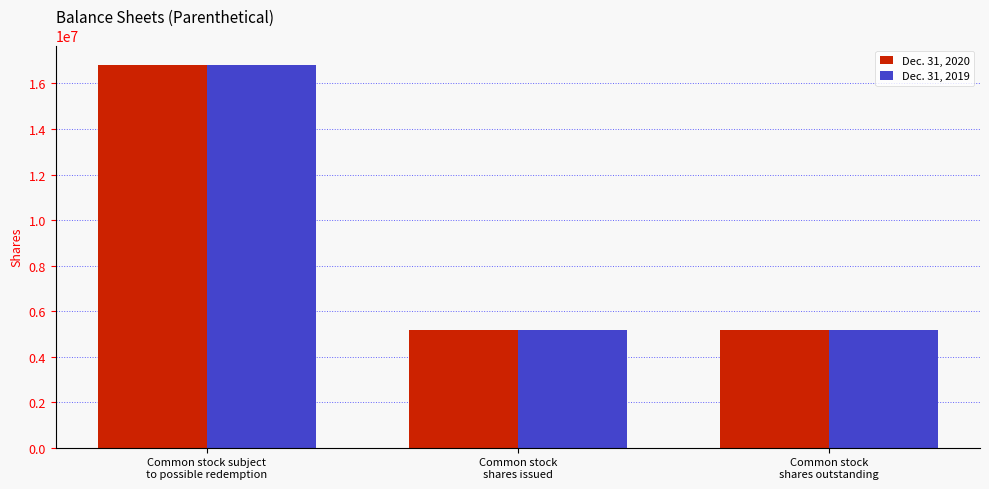

What is the sum of the Dec. 31, 2020 values at Common stock subject
to possible redemption and Common stock
shares issued?

21987500